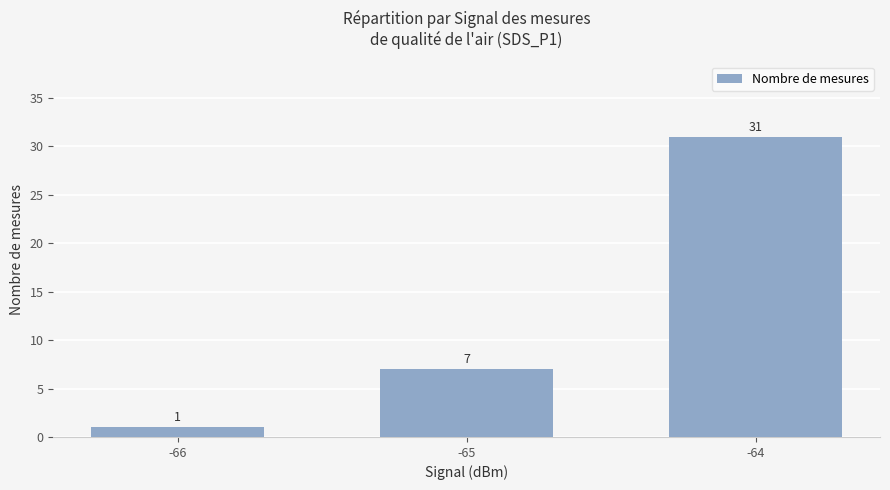

What is the difference between the maximum and minimum values?

30